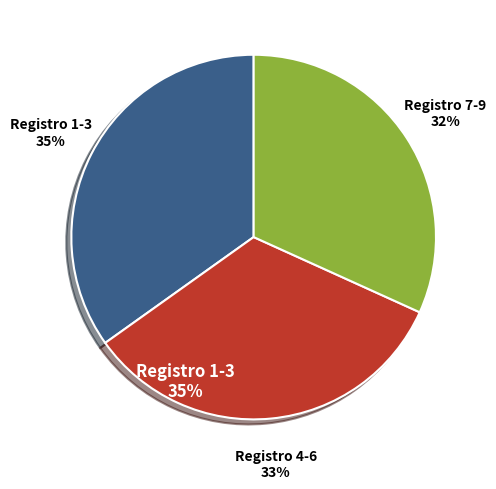

To the nearest percent, what is the average slice percentage?

33%